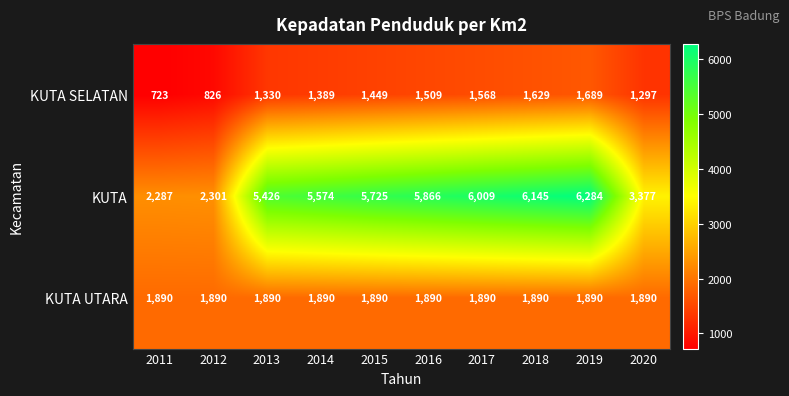

The KUTA UTARA series shows 2767 at 2012. True or false?

False